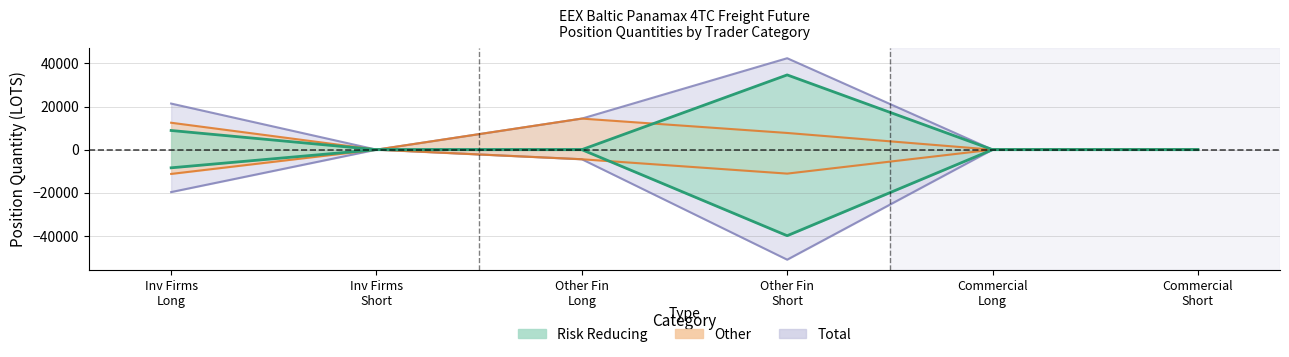

The Risk Reducing Short series shows -0.0 at Inv Firms Short. True or false?

True